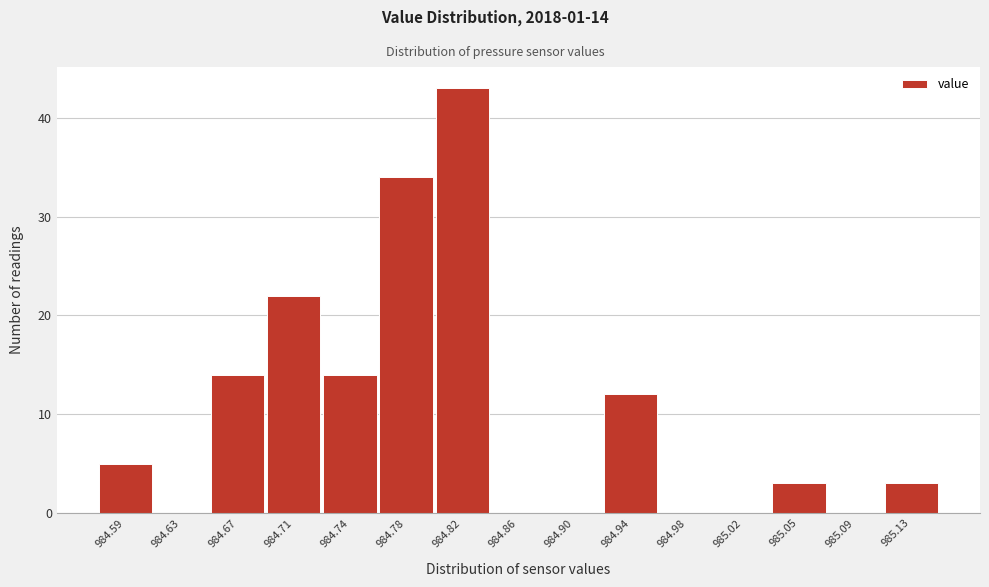

Reading left to right, what are all the values shown in this chart?

984.59=5	984.63=0	984.67=14	984.71=22	984.74=14	984.78=34	984.82=43	984.86=0	984.90=0	984.94=12	984.98=0	985.02=0	985.05=3	985.09=0	985.13=3